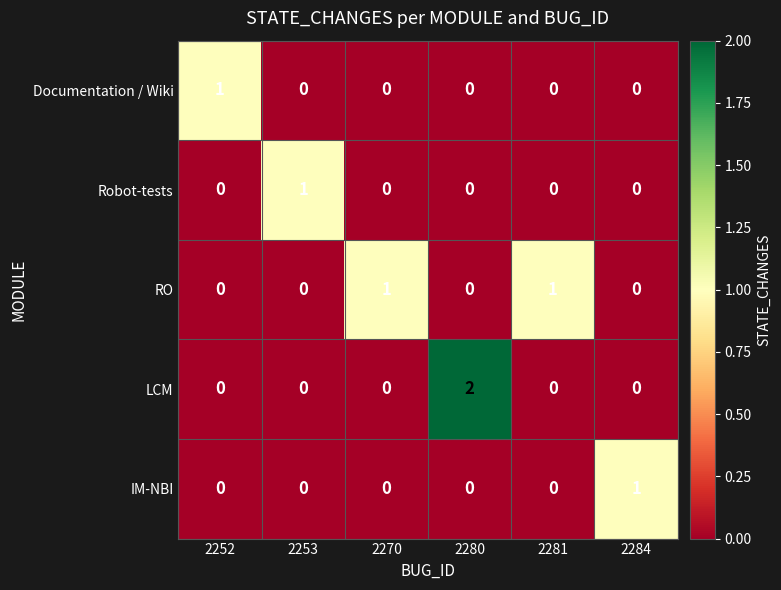

The value of LCM at 2253 is -1. True or false?

False